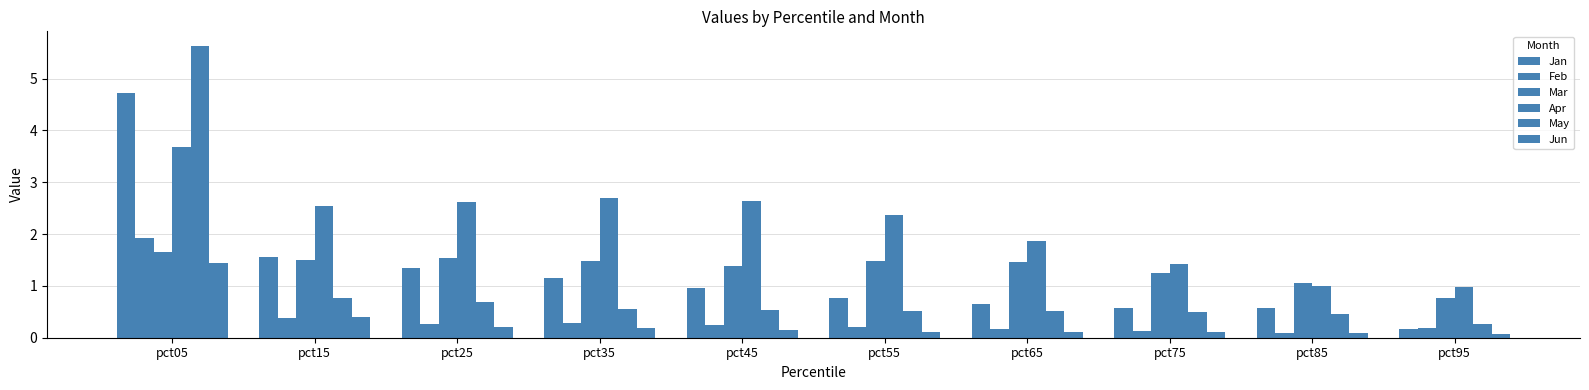

Where is Mar nearest to the value 1?

pct85